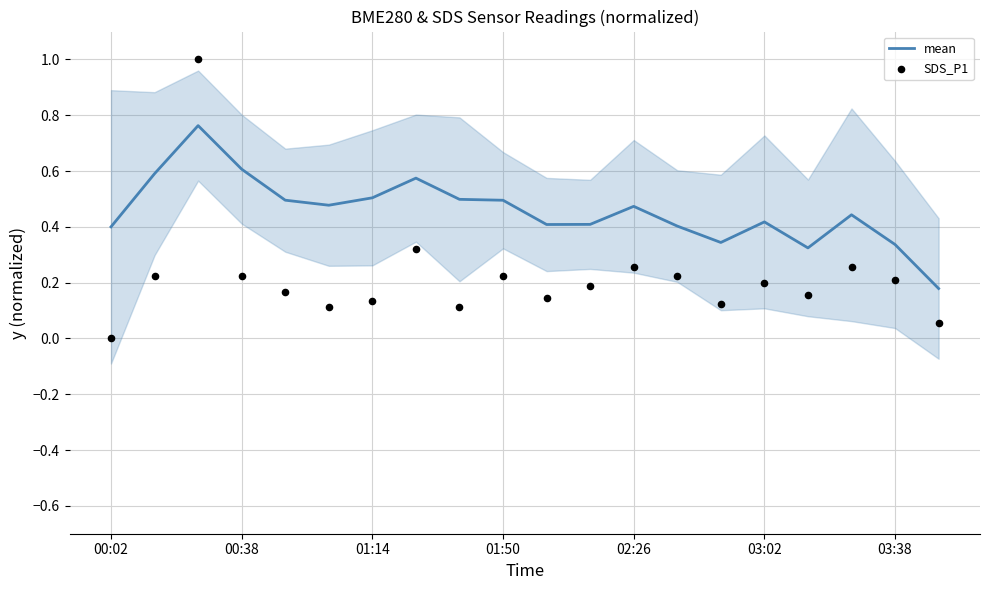

At how many categories does at least one series exceed 0?

20